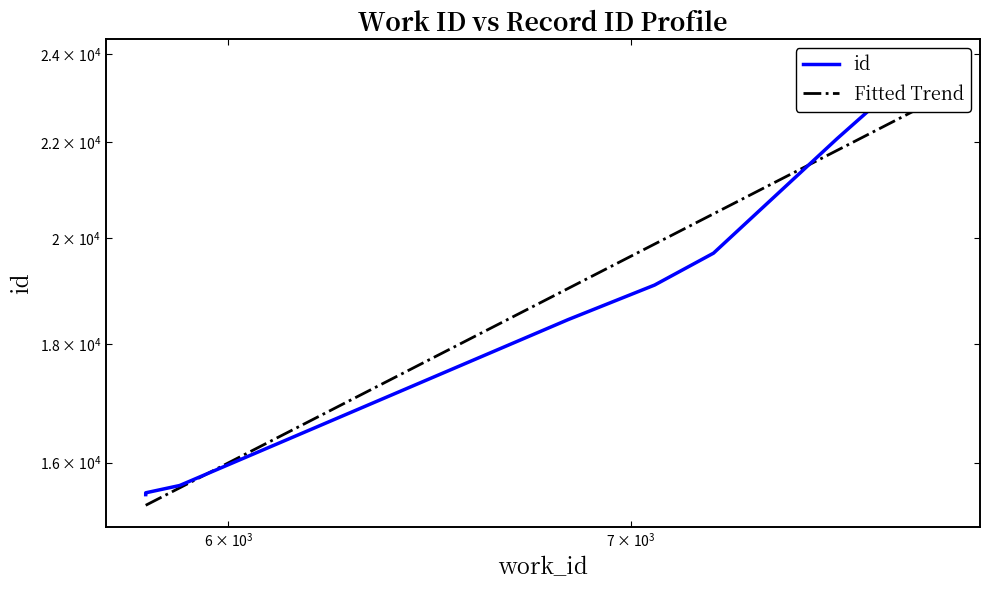

Reading right to left, transcribe all the data shown in this chart.

23834	22857	22072	19699	19085	18441	15640	15527	15512	15499